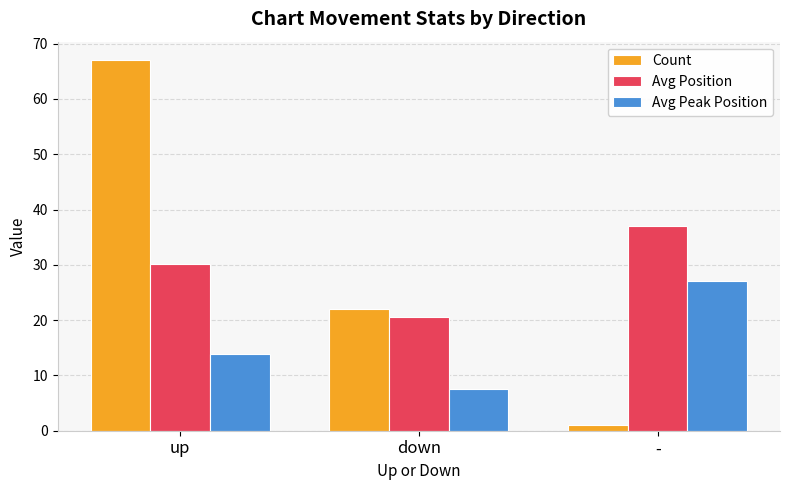

What is the total value across all series at up?

111.0